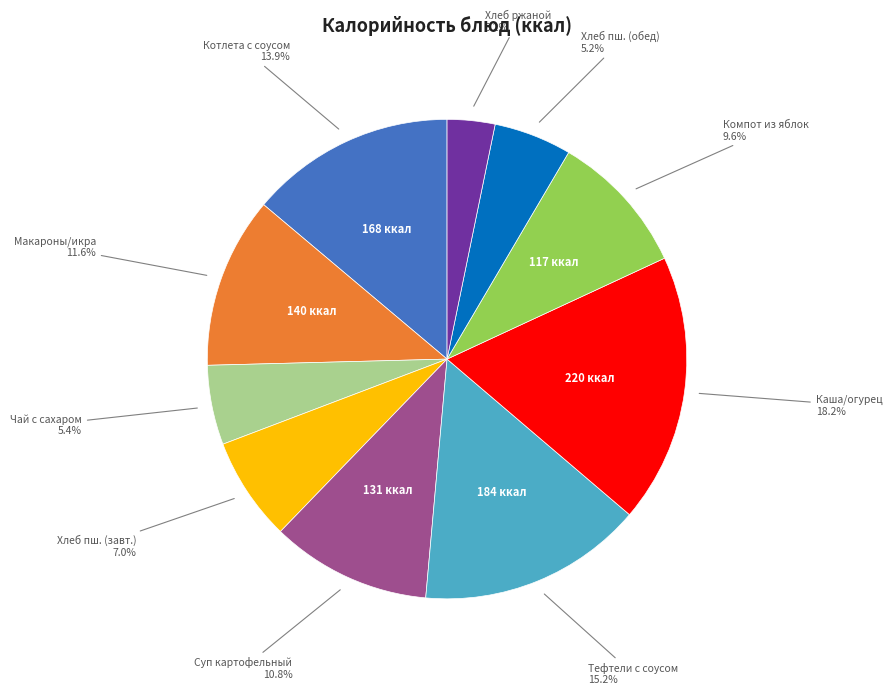

Does any single category account for the majority?

No